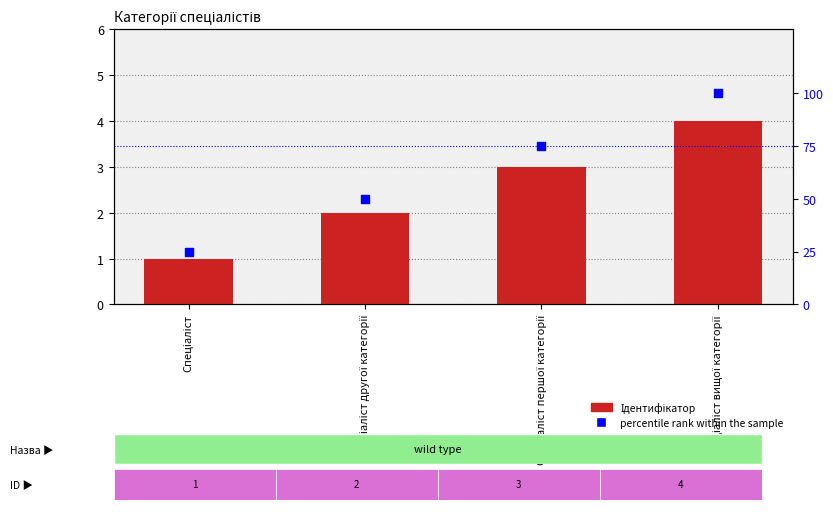

What are all the series names shown in the legend?

Ідентифікатор, percentile rank within the sample